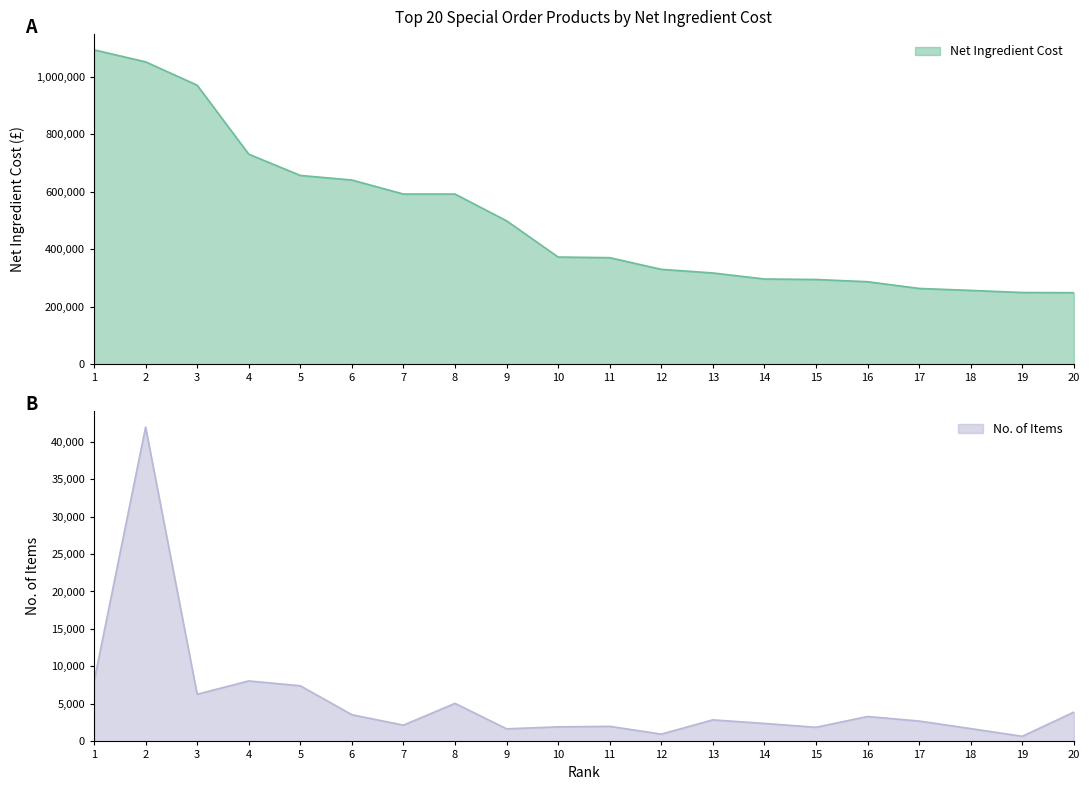

How many data points in No. Of Items are less than 2874?

10